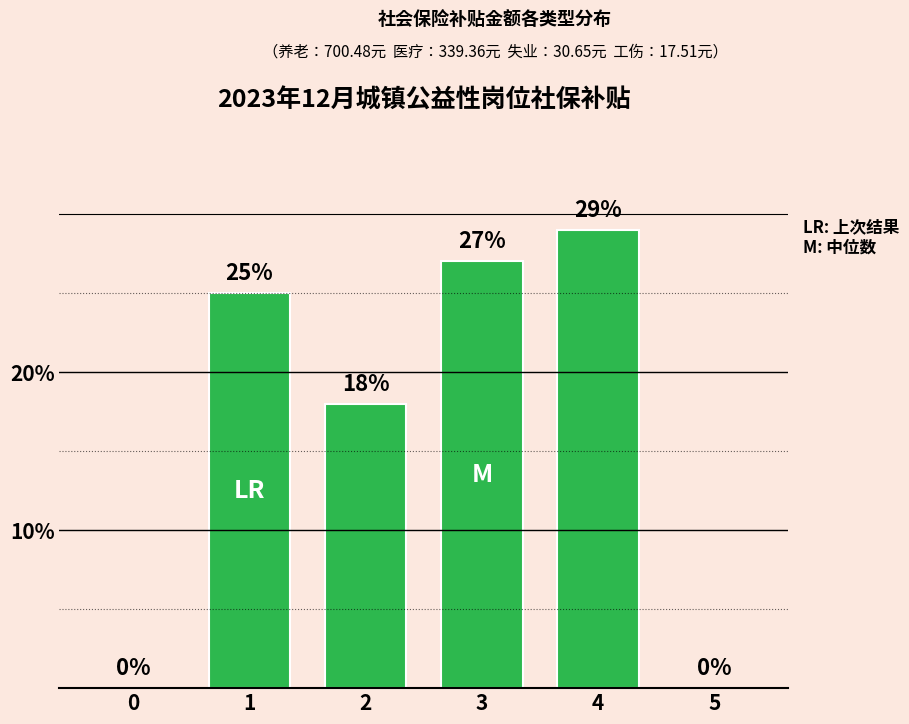

What is the change in value from 3 to 4?

+2